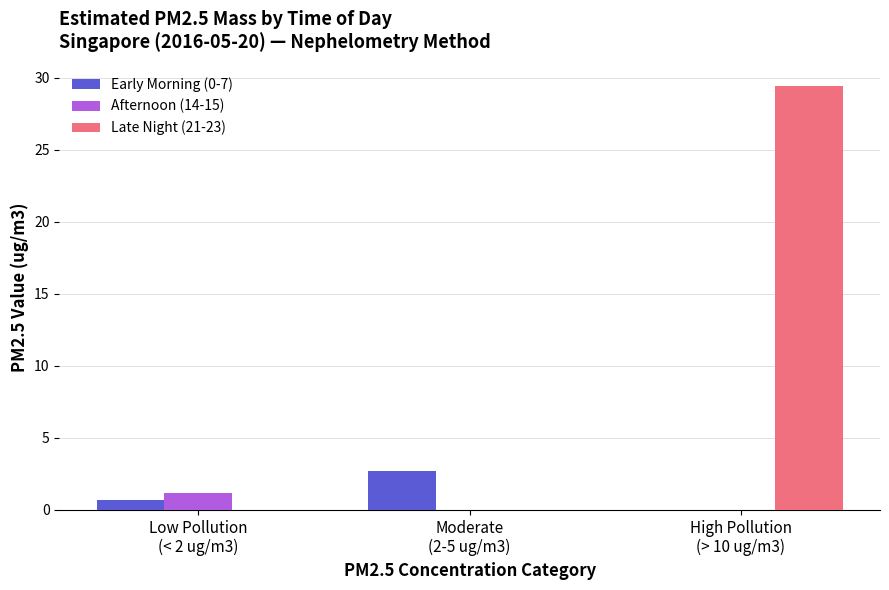

What is the sum of all Late Night (21-23) values?

29.4